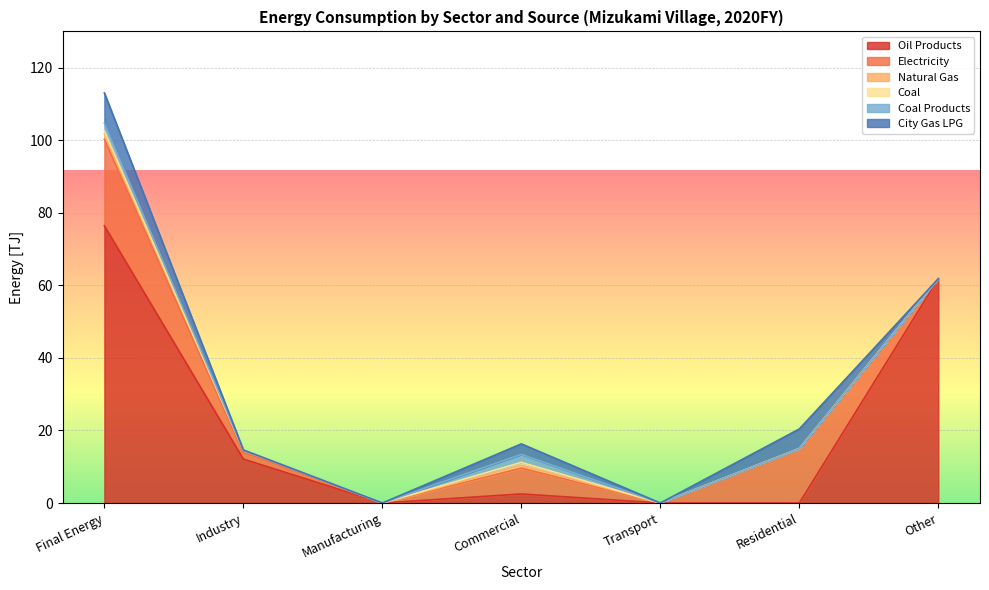

What is the difference between the second highest and second lowest values in the Natural Gas series?

0.8